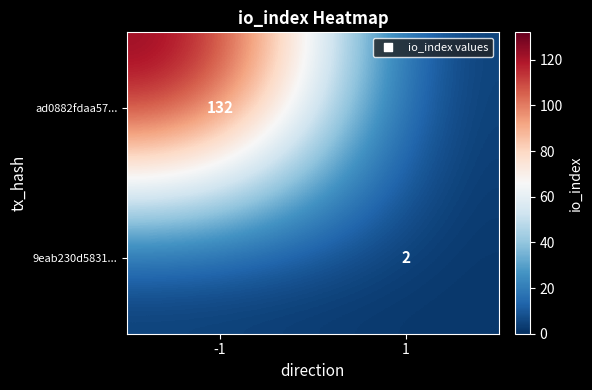

Is it true that 9eab230d5831... equals 2 at 1?

True